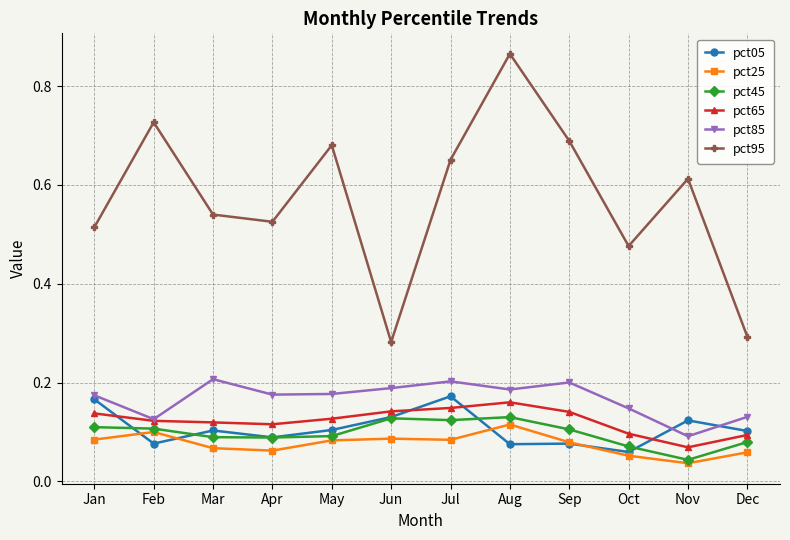

True or false: pct25 has a value of 0.1 at Jun.

True